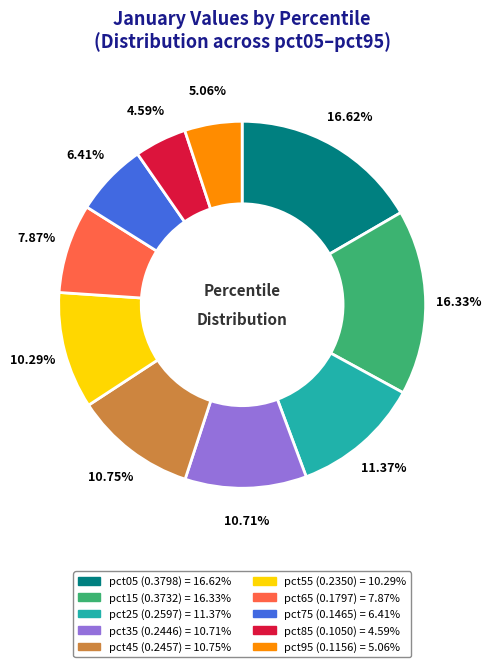

Combined, do pct45 and pct55 account for over 50%?

No